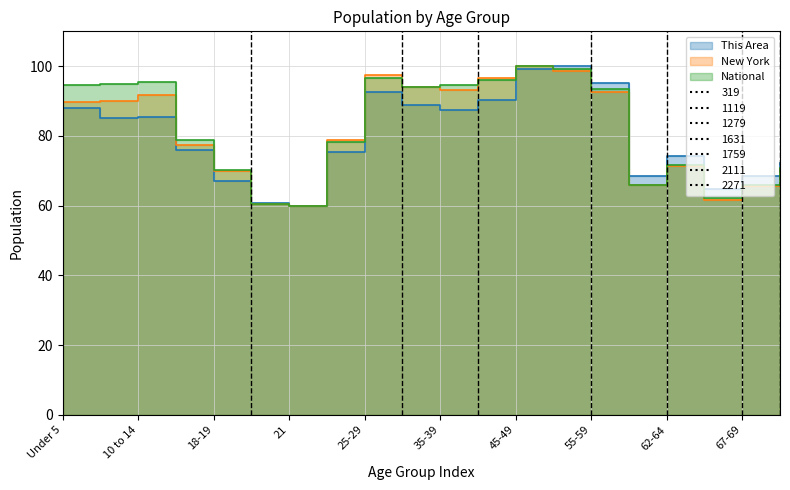

Does the chart display data point markers on the line(s)?

No